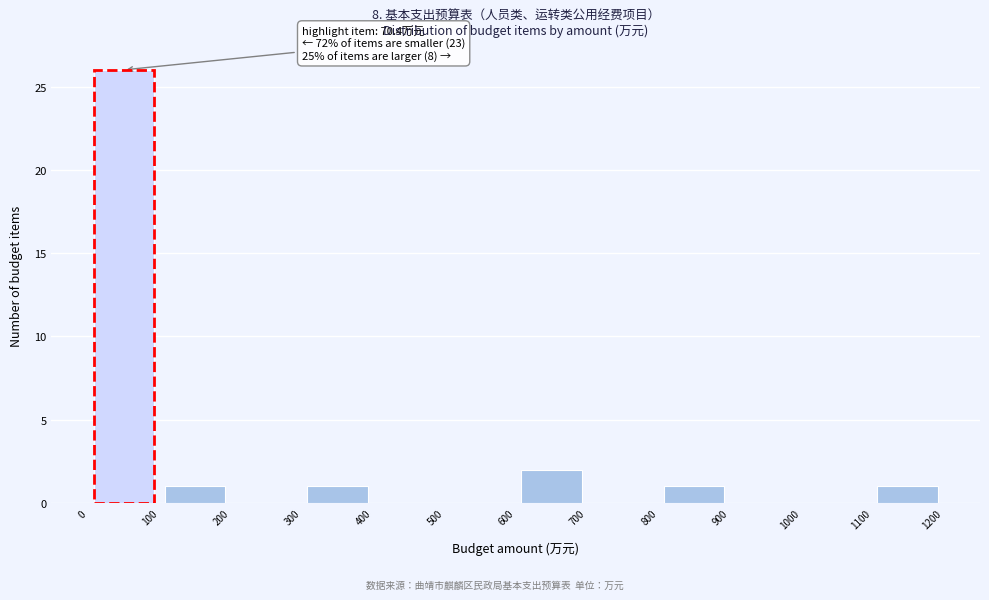

Which range on the x-axis has the tallest bar?

0 to 100